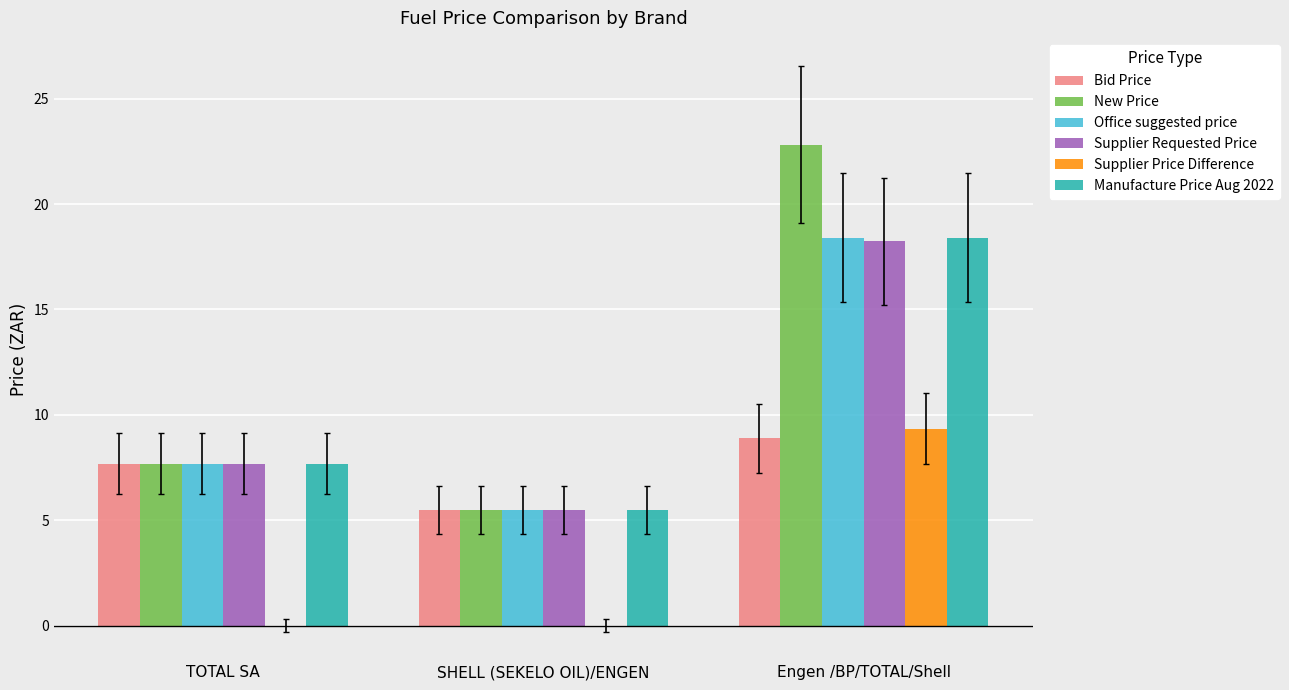

Reading left to right, transcribe all the data shown in this chart.

Bid Price: TOTAL SA=7.7	SHELL (SEKELO OIL)/ENGEN=5.5	Engen /BP/TOTAL/Shell=8.9
New Price: TOTAL SA=7.7	SHELL (SEKELO OIL)/ENGEN=5.5	Engen /BP/TOTAL/Shell=22.8
Office suggested price: TOTAL SA=7.7	SHELL (SEKELO OIL)/ENGEN=5.5	Engen /BP/TOTAL/Shell=18.4
Supplier Requested Price: TOTAL SA=7.7	SHELL (SEKELO OIL)/ENGEN=5.5	Engen /BP/TOTAL/Shell=18.2
Supplier Price Difference: TOTAL SA=0.0	SHELL (SEKELO OIL)/ENGEN=0.0	Engen /BP/TOTAL/Shell=9.3
Manufacture Price Aug 2022: TOTAL SA=7.7	SHELL (SEKELO OIL)/ENGEN=5.5	Engen /BP/TOTAL/Shell=18.4